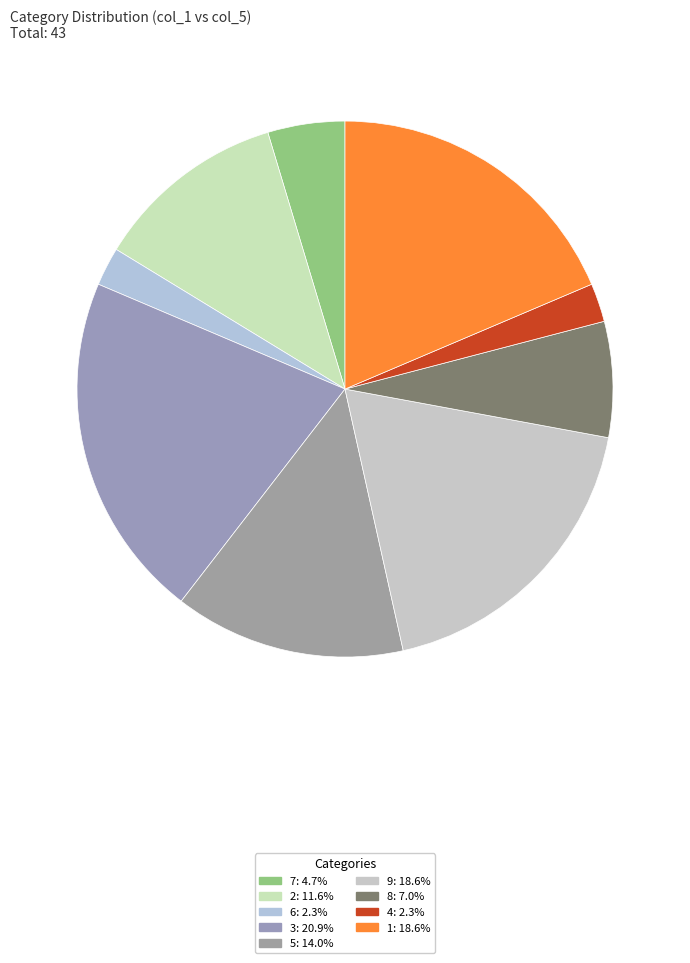

Is it true that 6 is 9% of the pie?

False